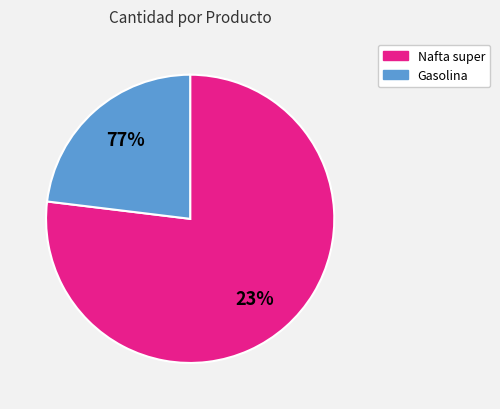

To the nearest percent, what is the average slice percentage?

50%